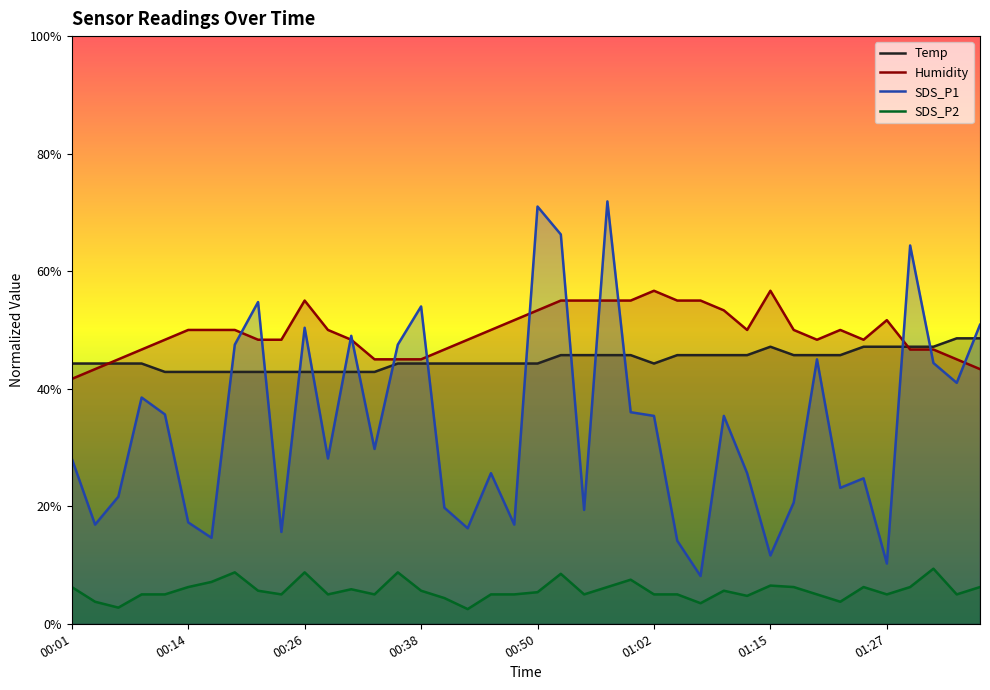

Is it true that Temp equals 0.4 at 00:16?

True